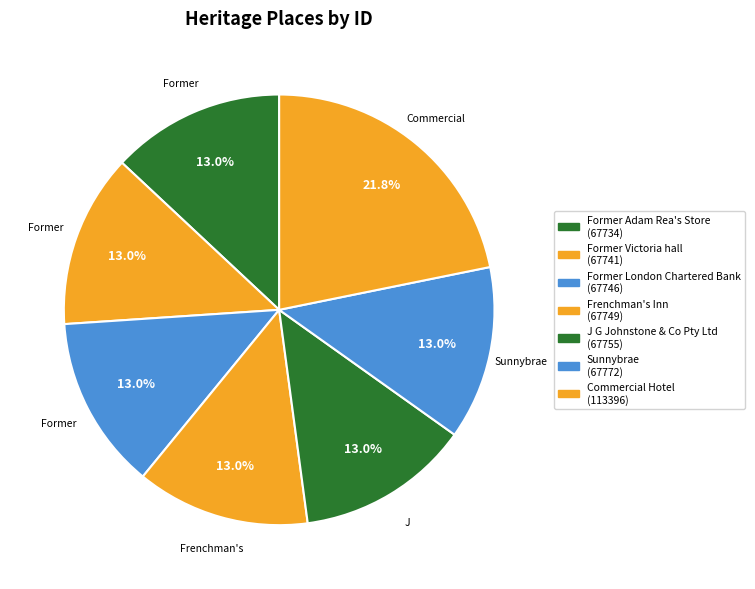

What is the largest slice in the pie chart?

Commercial Hotel